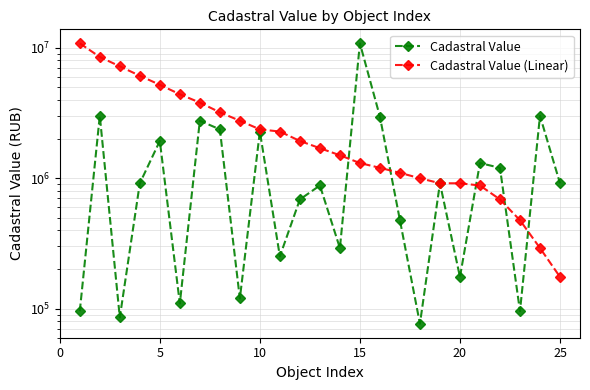

Which series changed the most between 0 and 14?

Cadastral Value